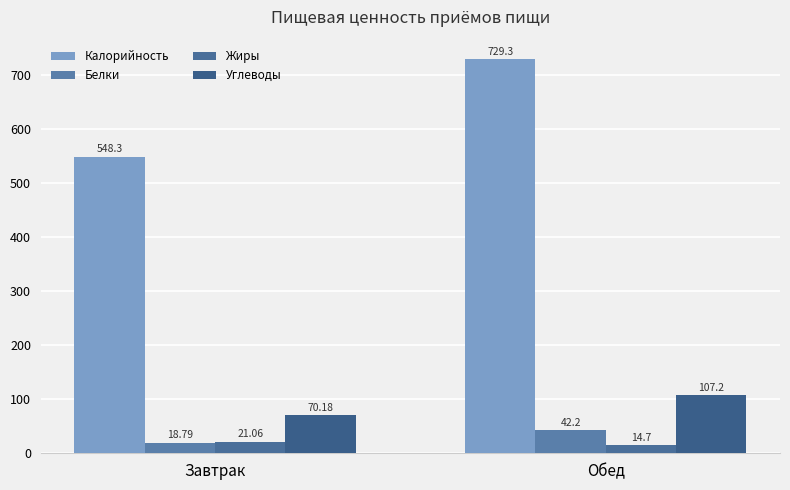

What is the difference between the maximum and minimum values in the Жиры series?

6.4